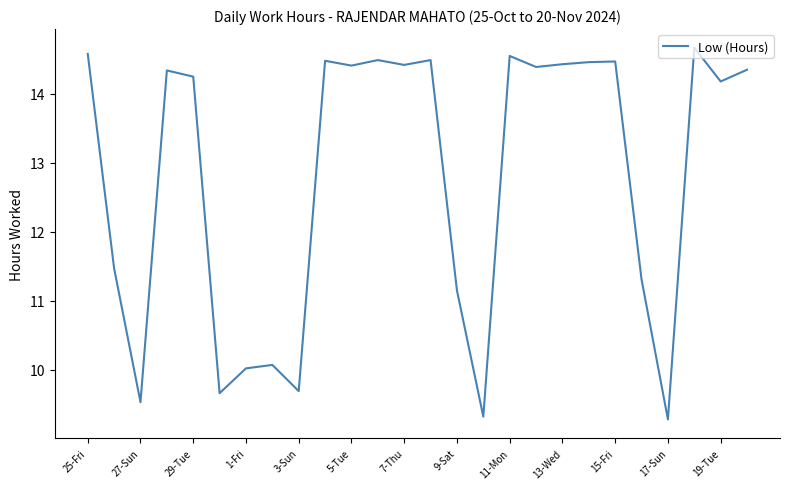

What is the minimum value shown in the chart?

9.3